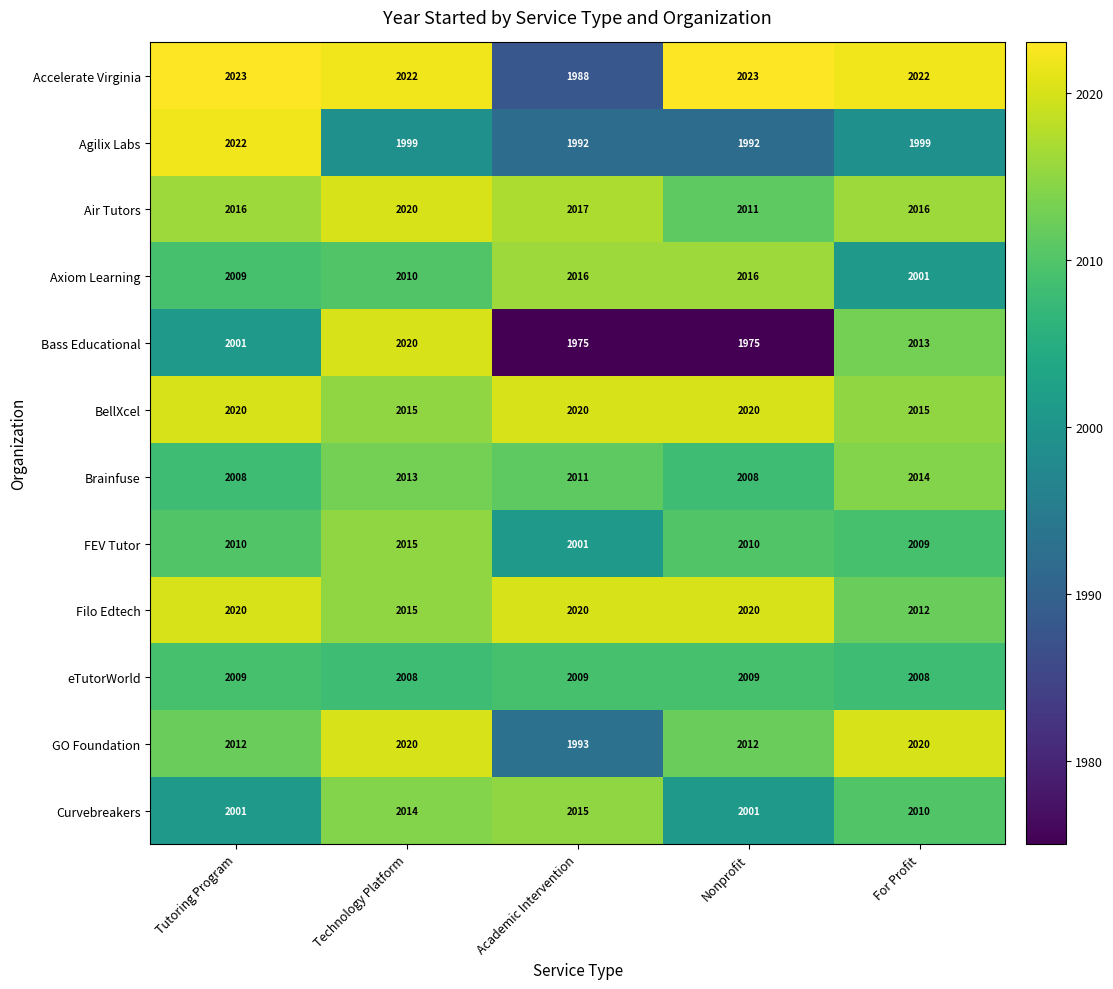

What is the smallest value displayed?

1975